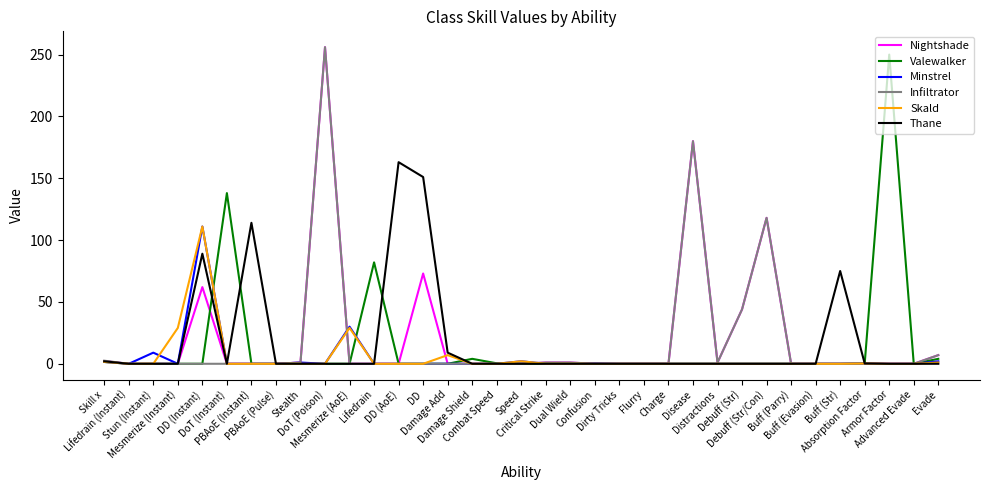

What is the value of the Skald point at the 11th from the left?

29.0